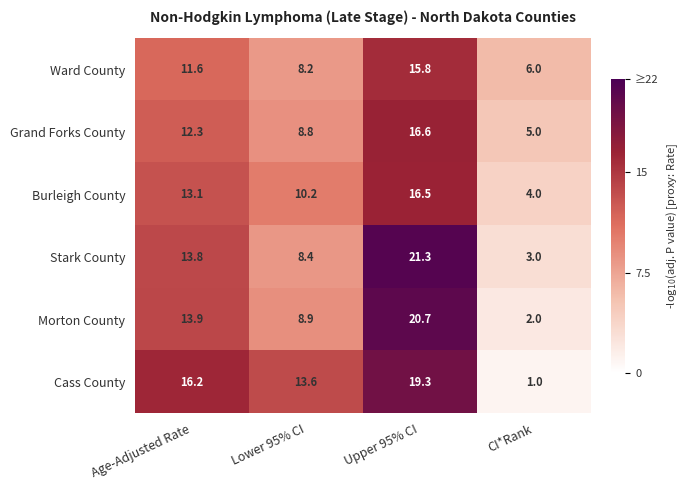

Where is Stark County nearest to the value 12?

Age-Adjusted Rate